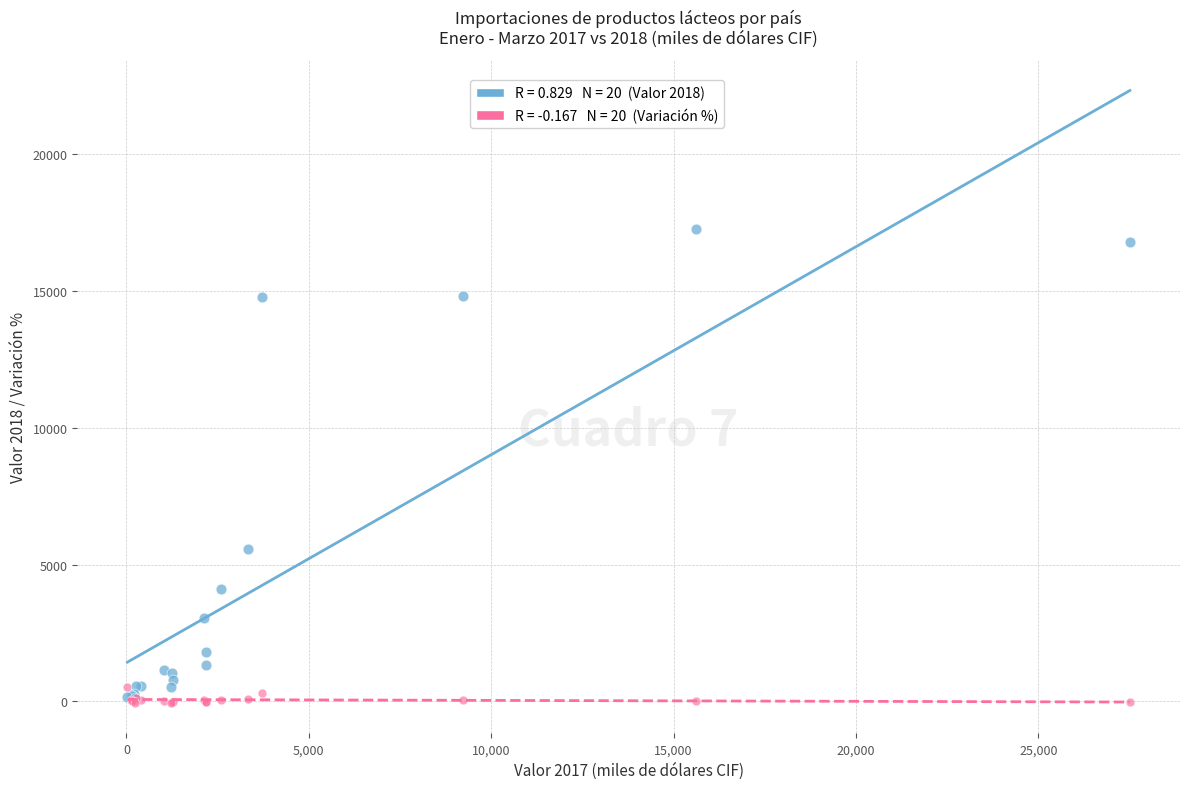

Across all series, what Y value is closest to 8602?

5551.8